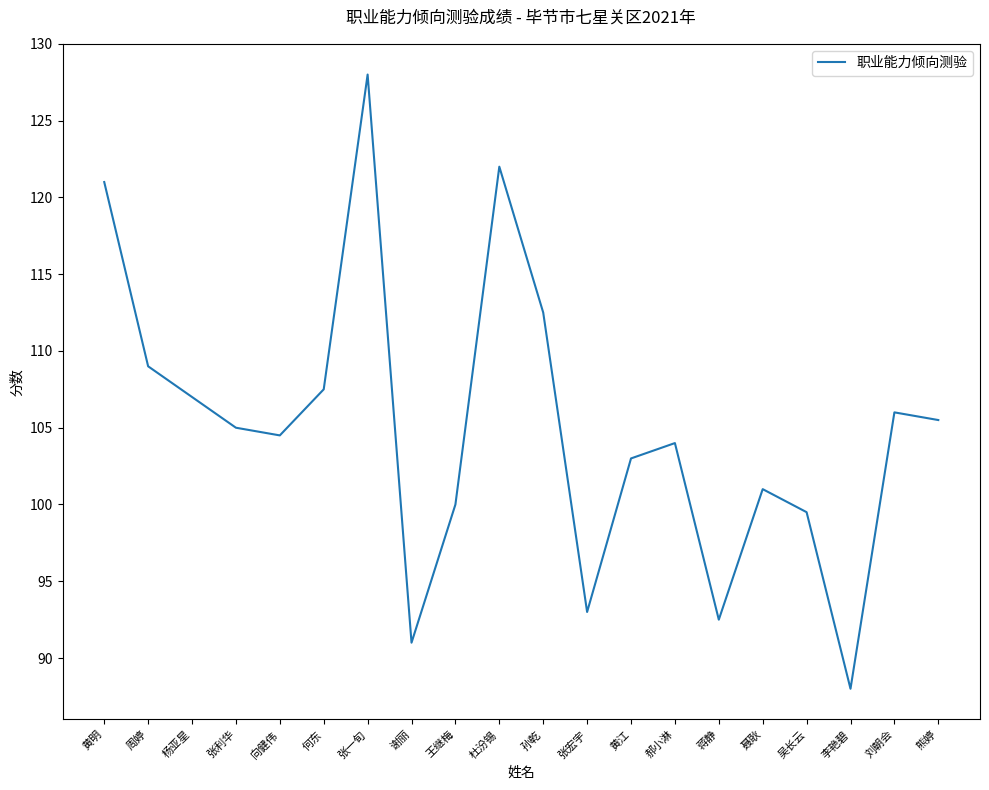

Which has a higher value, 向健伟 or 吴长云?

向健伟